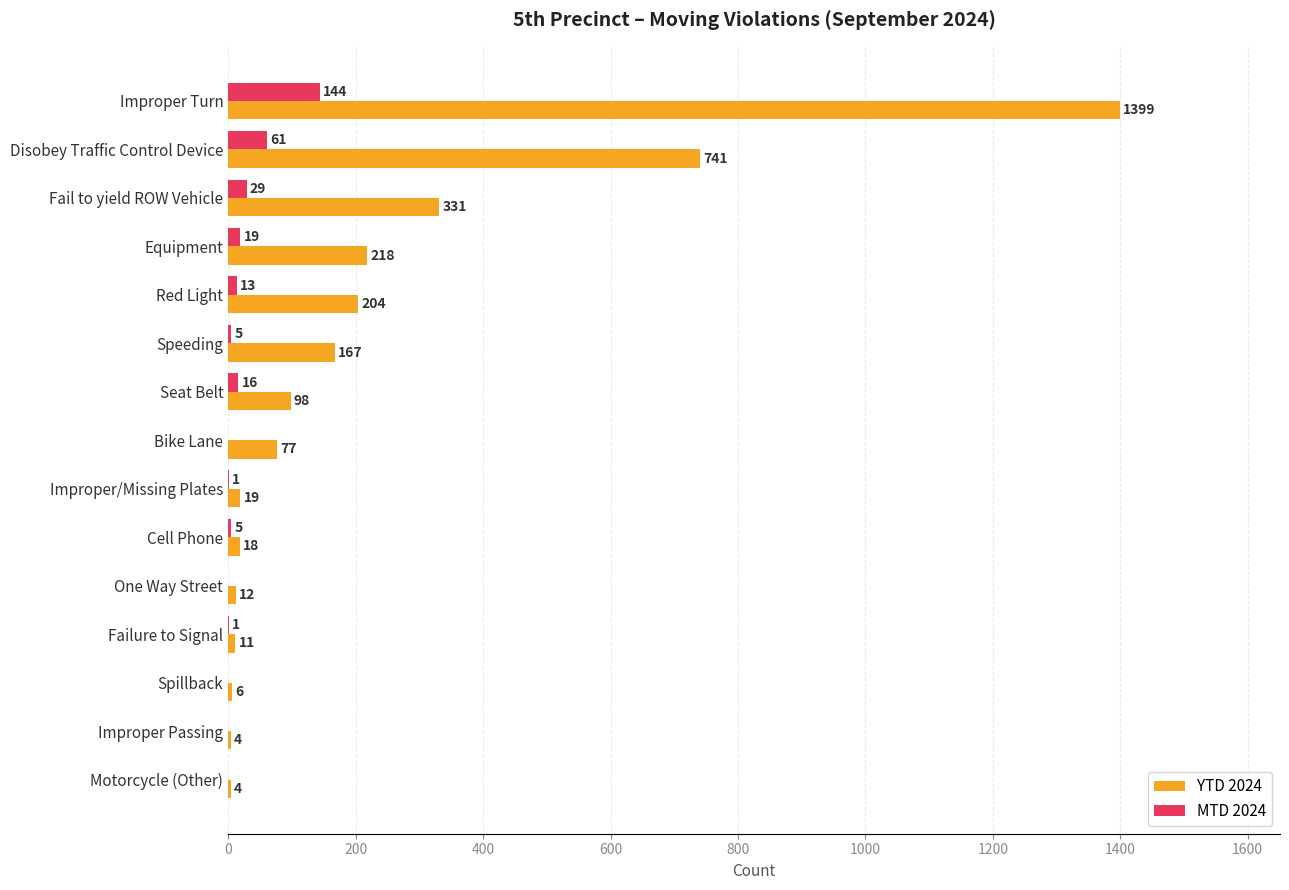

Is the value of MTD 2024 at Improper Passing greater than the value of YTD 2024 at Improper Turn?

No